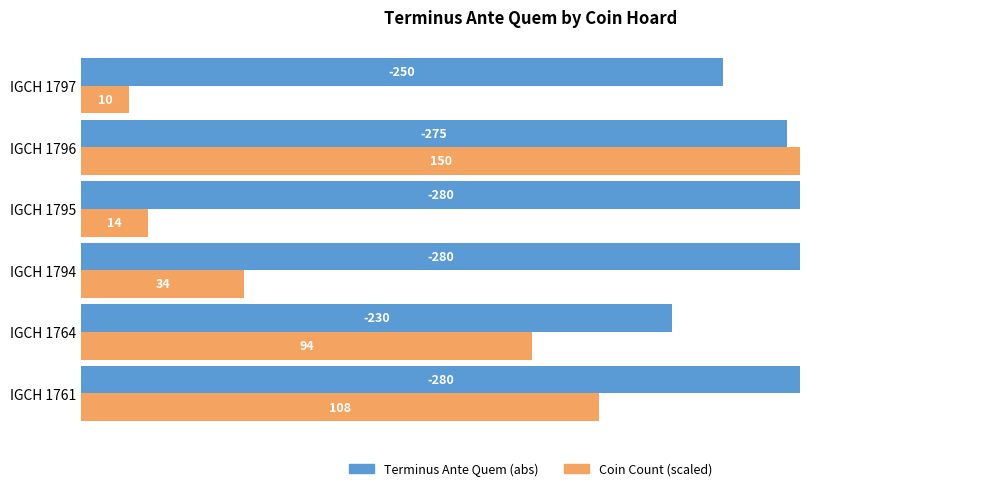

Rank the series by their average value, from lowest to highest.

Coin Count (scaled), Terminus Ante Quem (abs)